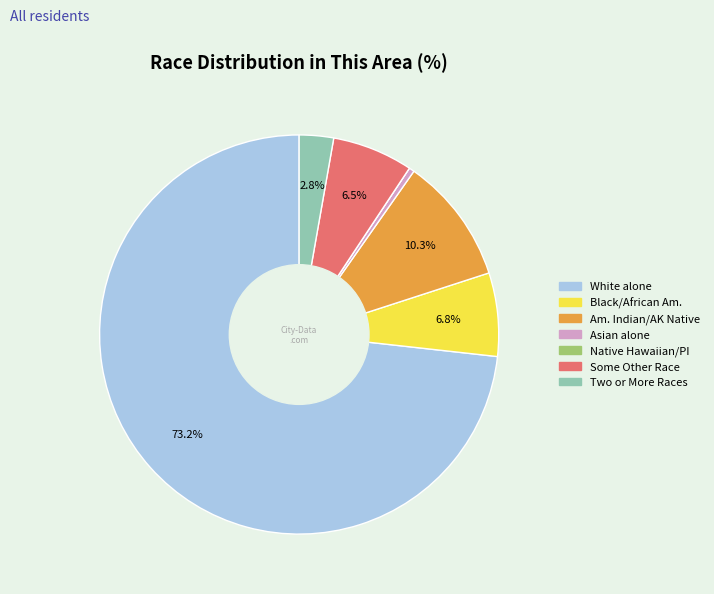

Is there a majority slice in this chart?

Yes